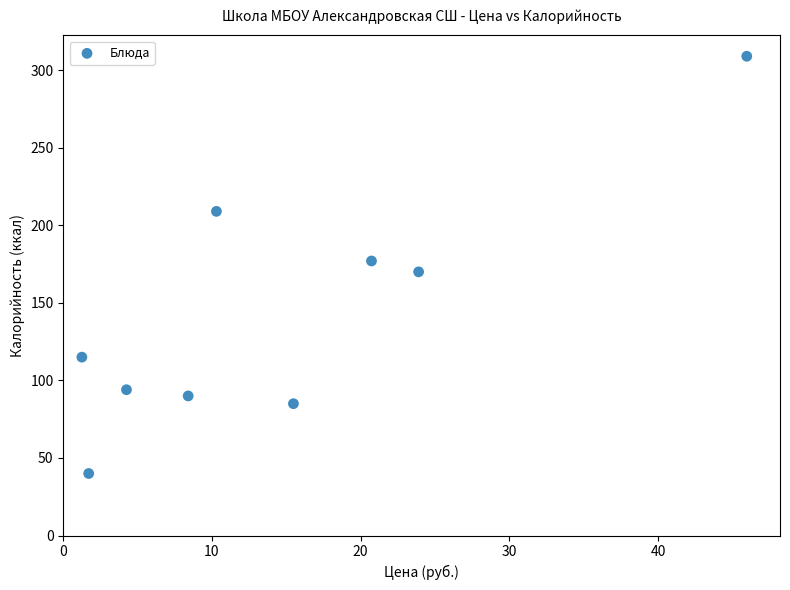

What is the range of Y values (max minus min)?

269